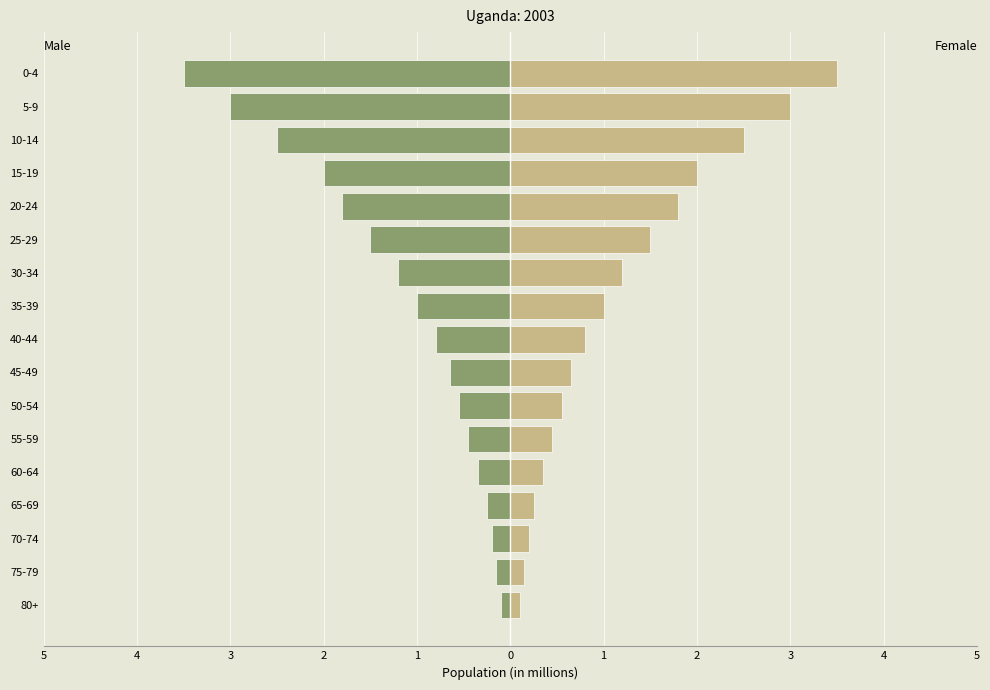

What is the difference between the maximum and minimum values in the Male series?

3.4